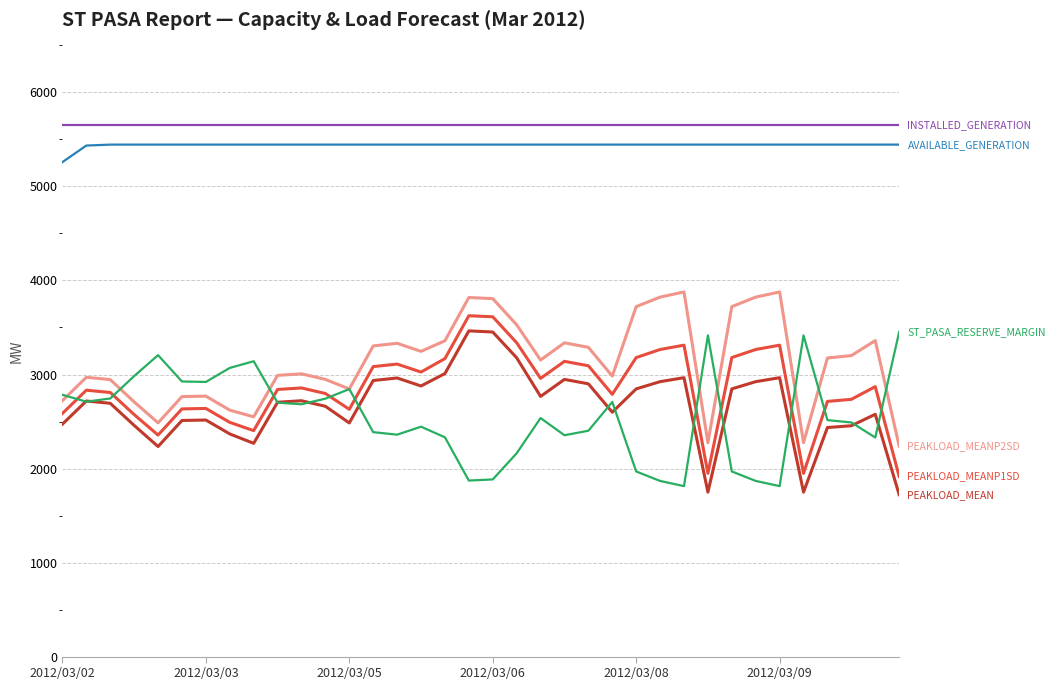

Does the chart display data point markers on the line(s)?

No